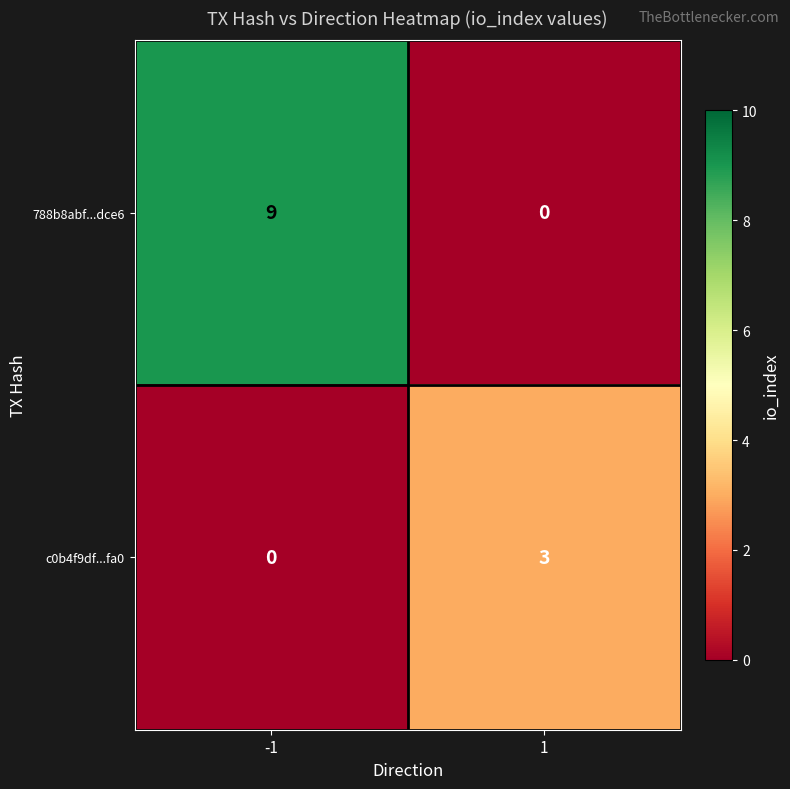

What is the difference between the maximum and minimum values in the 788b8abf...dce6 series?

9